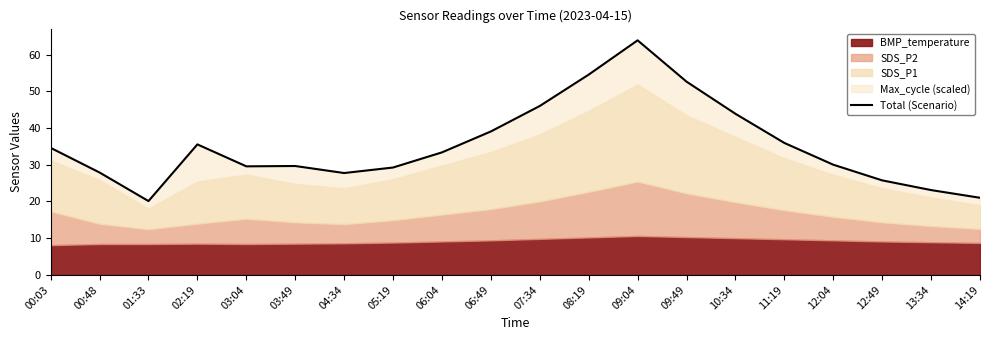

Does the chart display data point markers on the line(s)?

No